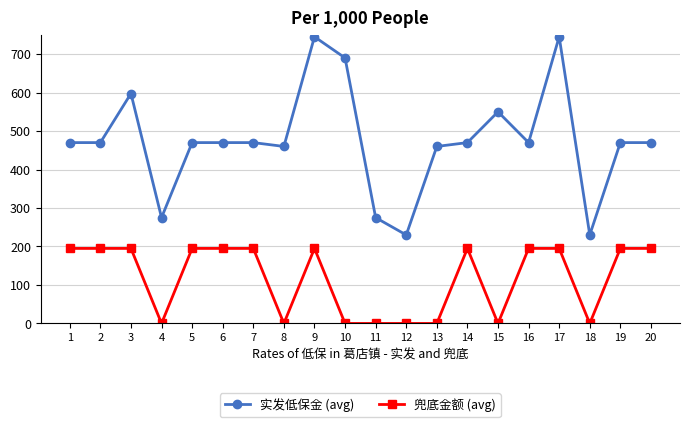

What is the difference between the maximum and minimum values in the 兜底金额 (avg) series?

195.0